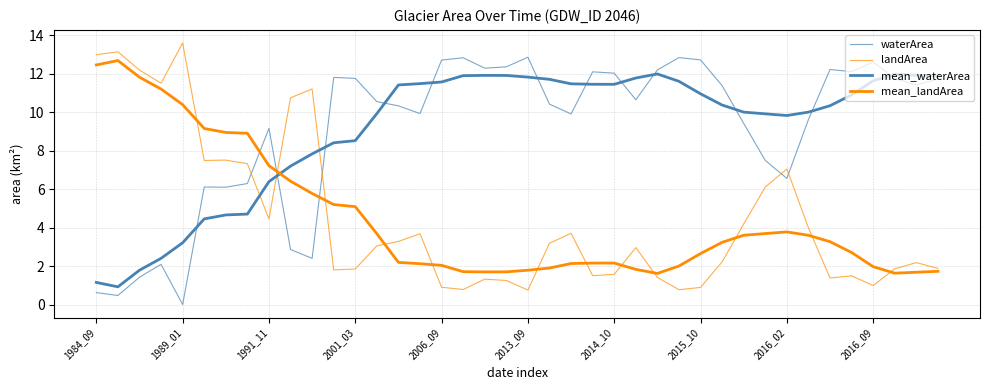

How many lines are shown in the chart?

4